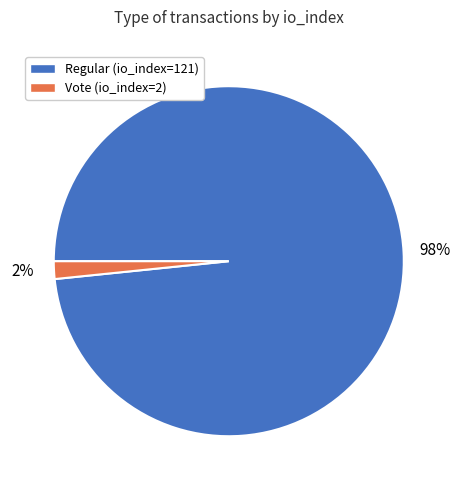

What percentage is the Regular (io_index=121) slice, to the nearest percent?

98%